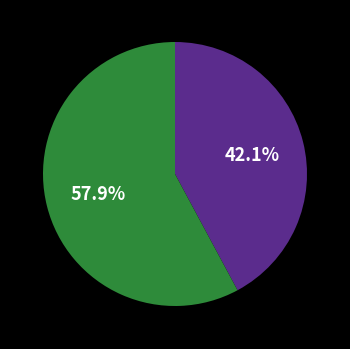

Is there any slice that represents more than half of the pie?

Yes